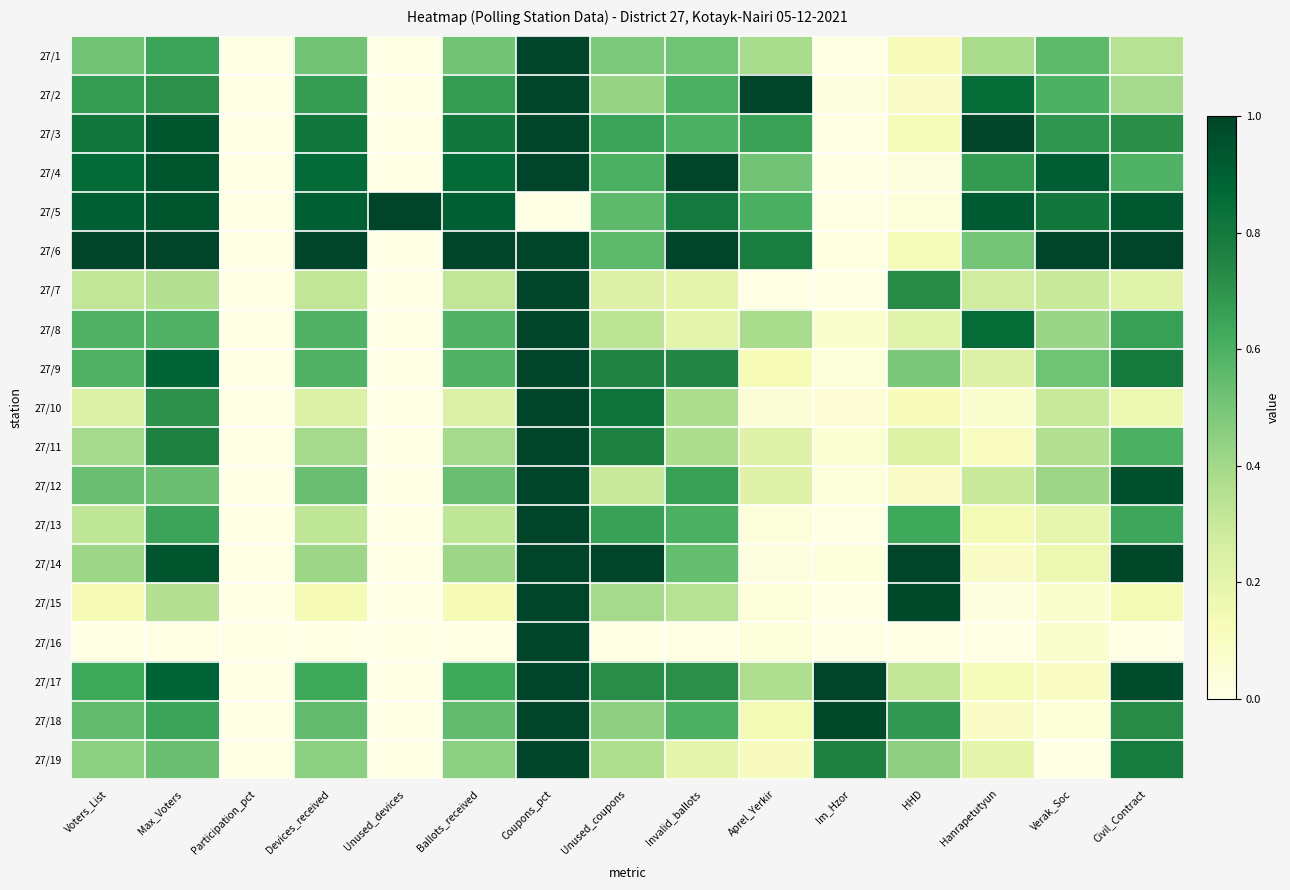

Rank the series at Im_Hzor from highest to lowest value.

27/17, 27/18, 27/19, 27/8, 27/11, 27/10, 27/9, 27/14, 27/12, 27/2, 27/6, 27/3, 27/5, 27/13, 27/1, 27/4, 27/7, 27/15, 27/16